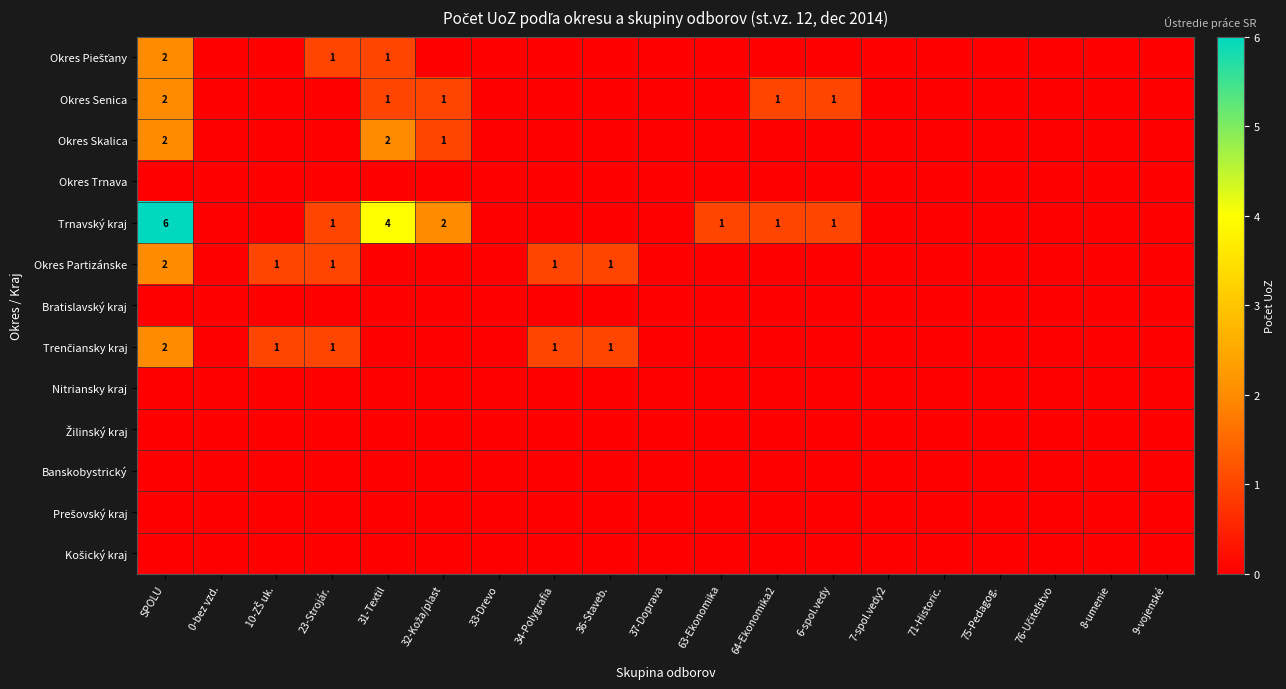

What is the difference between the second highest and second lowest values in the Okres Partizánske series?

1